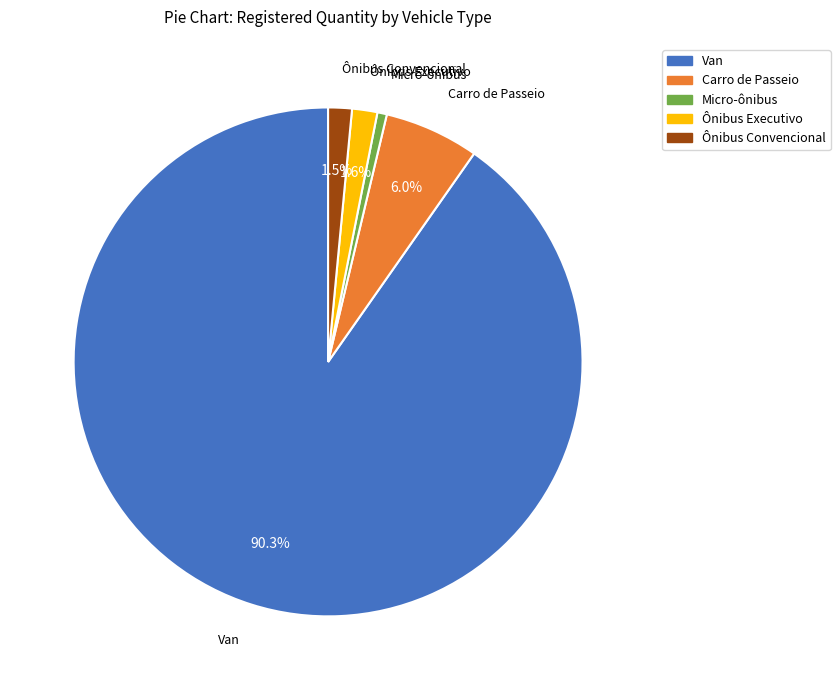

Count the number of slices in the pie.

5